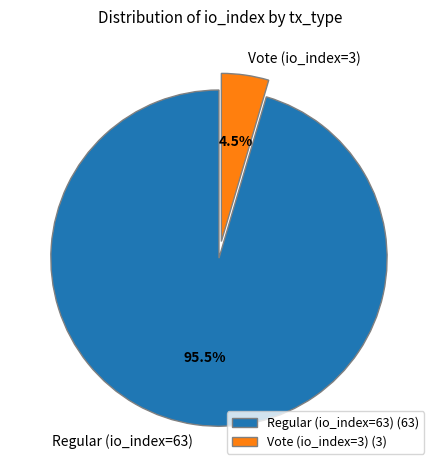

How much of the chart is everything except Regular (io_index=63)?

4.5%